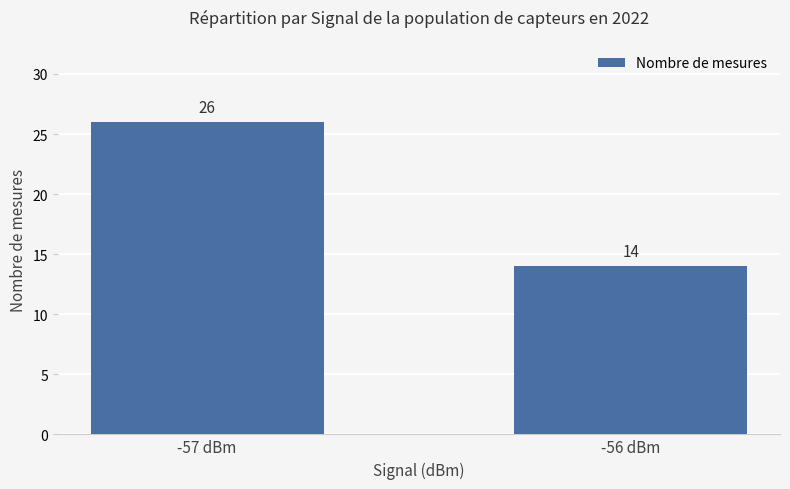

The chart shows a value of 39 at -57 dBm. True or false?

False